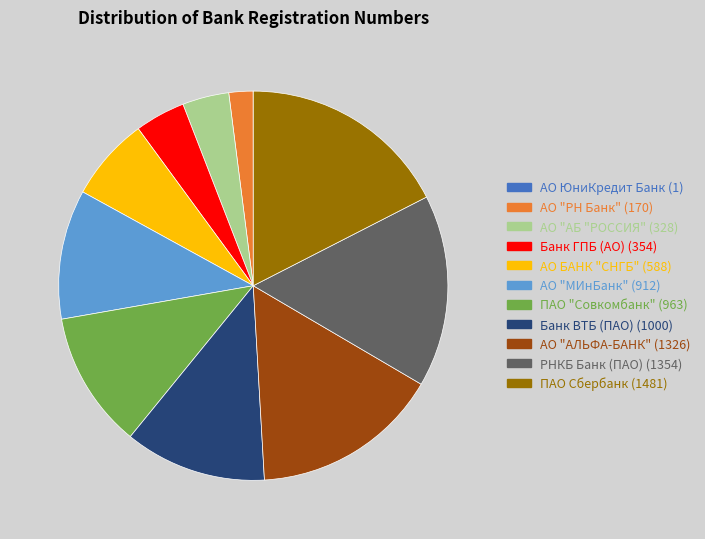

True or false: Банк ГПБ (АО) accounts for 10% of the total.

False